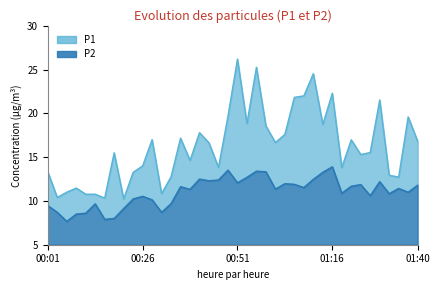

Which has a higher value, 00:26 or 00:28?

00:28